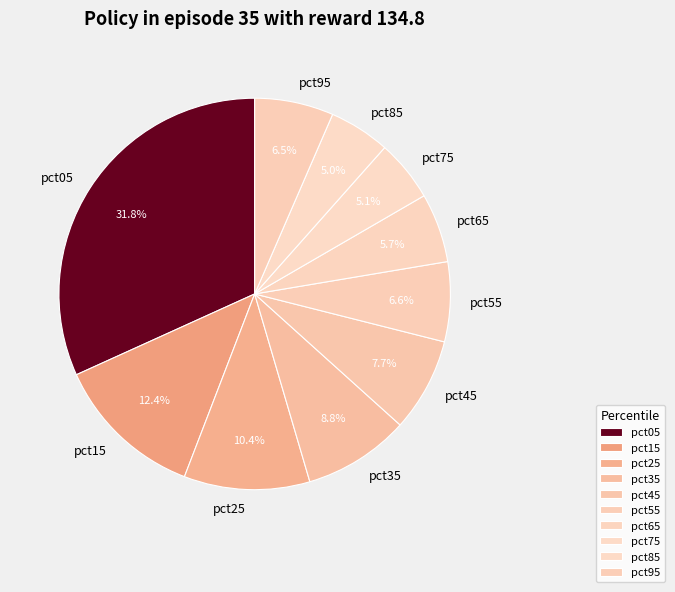

Is there a majority slice in this chart?

No